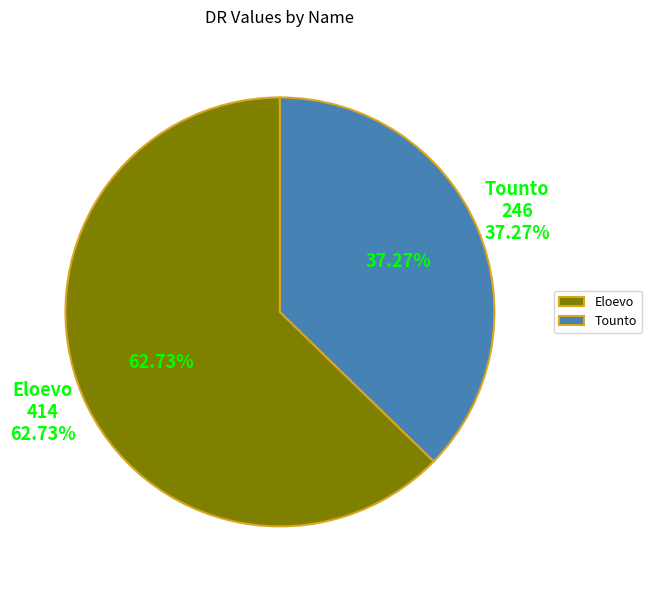

Which slice represents more than half of the pie?

Eloevo